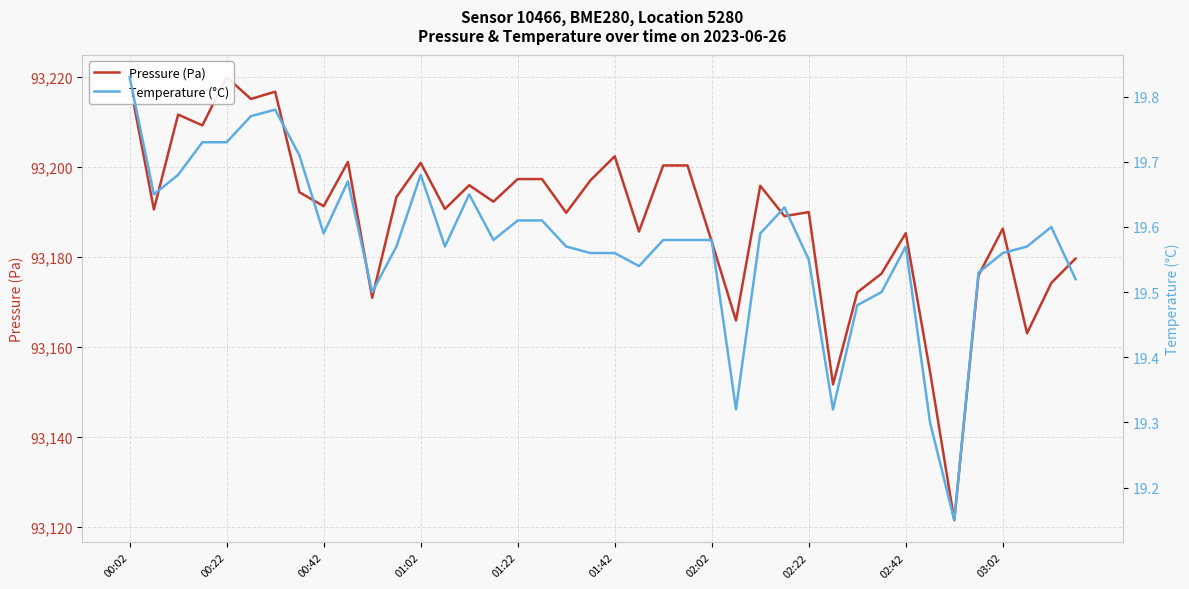

Is it true that Temperature (°C) equals 10.7 at 01:02?

False